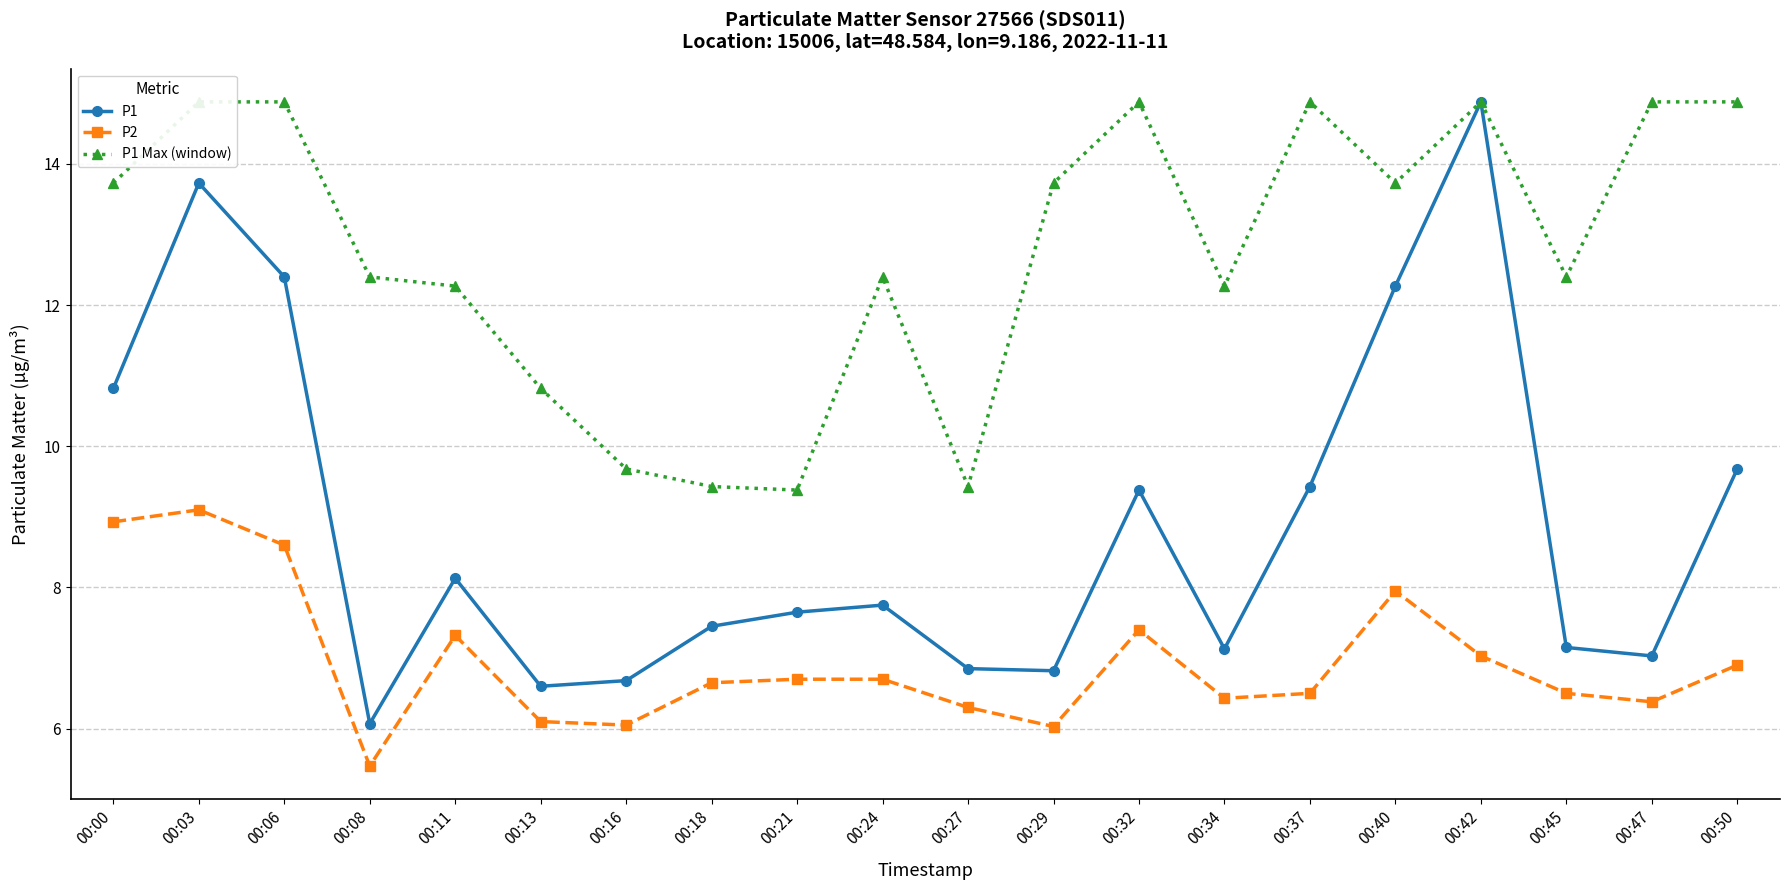

Which series has the largest total across all categories?

P1 Max (window)